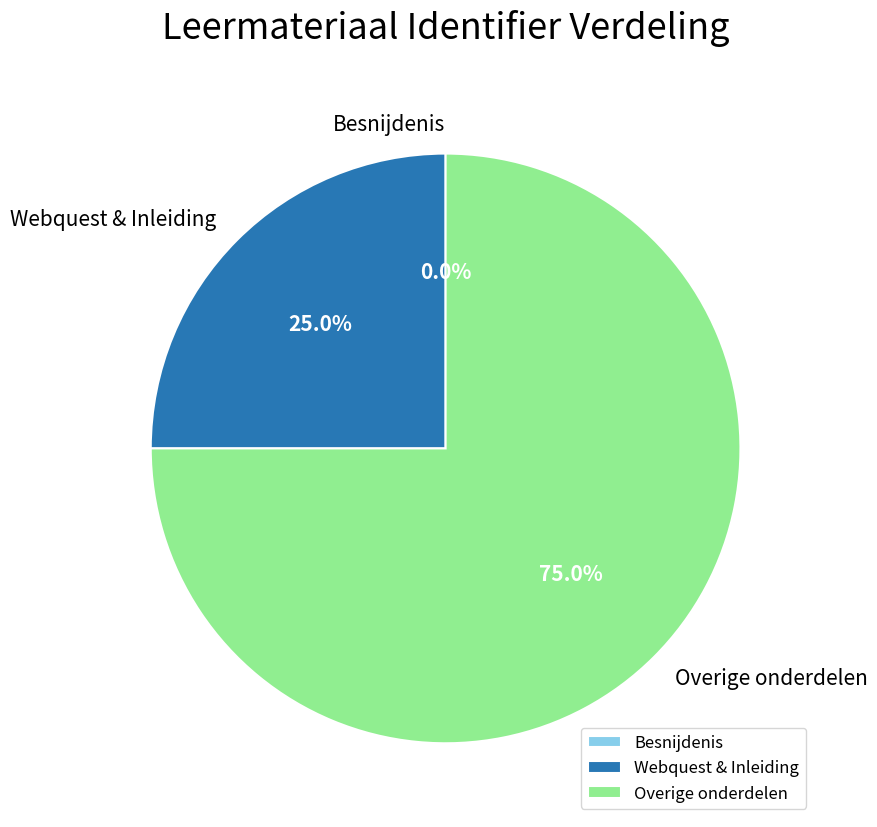

Which has a higher value, Overige onderdelen or Webquest & Inleiding?

Overige onderdelen